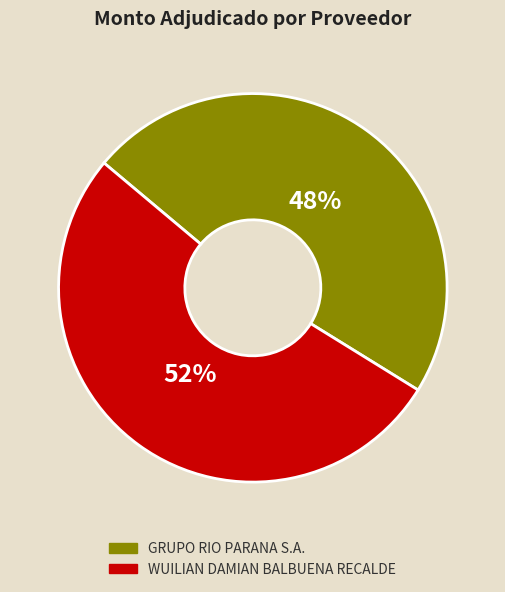

To the nearest percent, what percentage of the pie is WUILIAN DAMIAN BALBUENA RECALDE?

52%